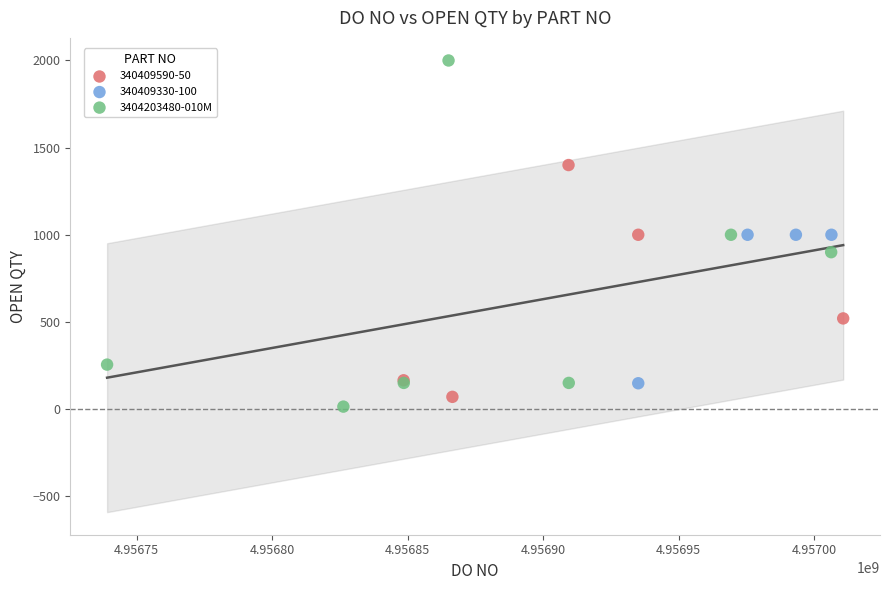

Which series has the widest spread of Y values?

3404203480-010M